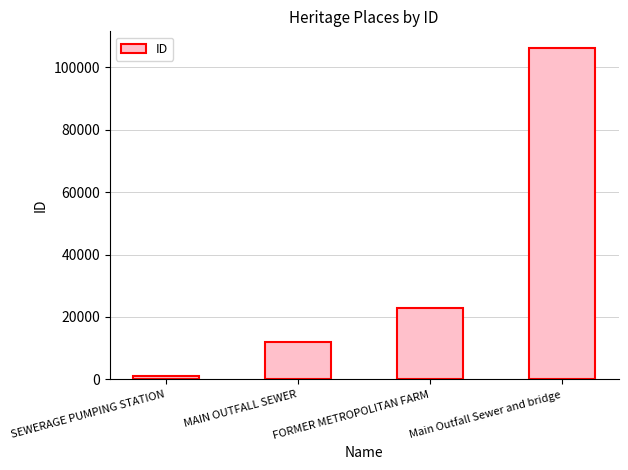

What is the approximate value at MAIN OUTFALL SEWER, to the nearest 50?

11850